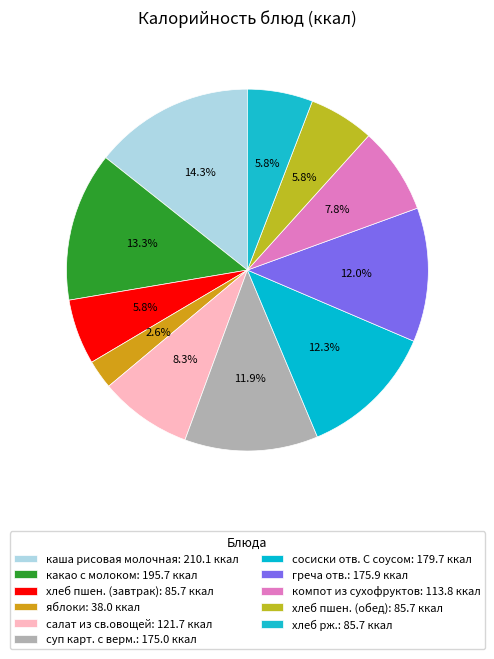

Is it true that какао с молоком is 3% of the pie?

False